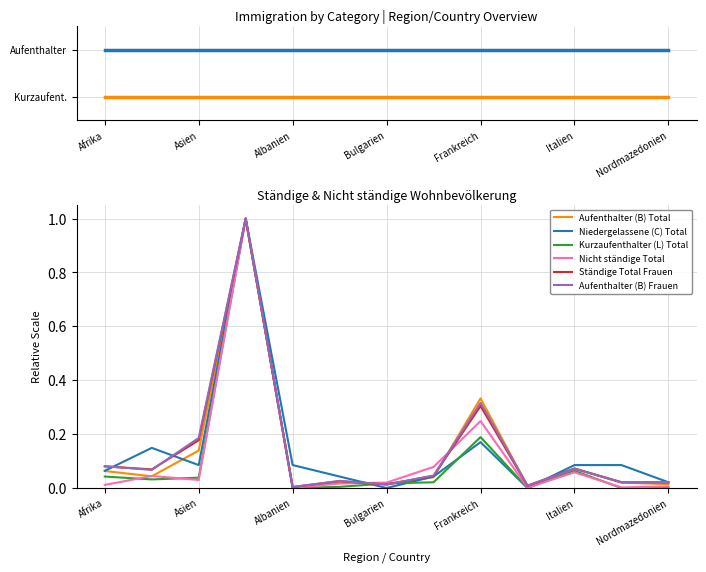

How many categories are shown in the chart?

13